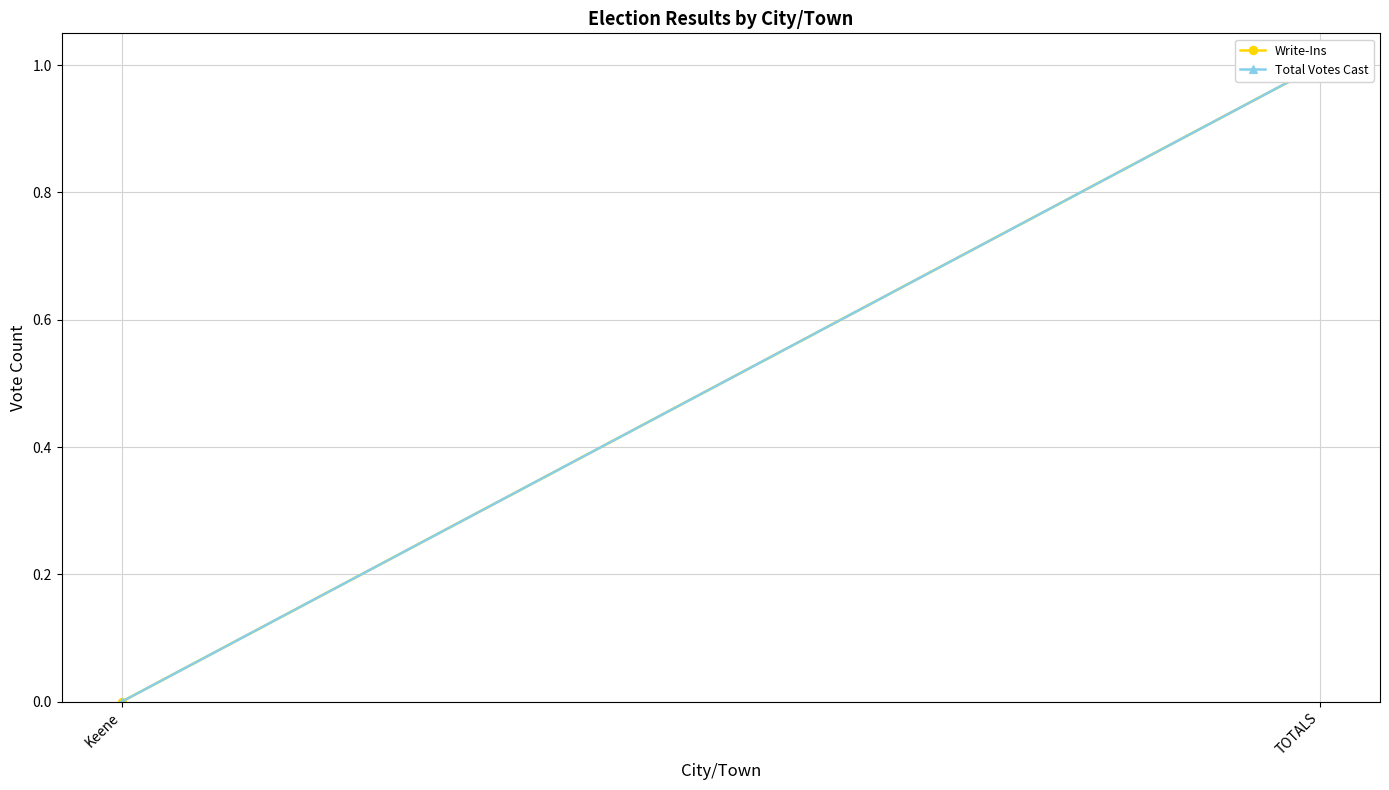

What position from the right is TOTALS?

1